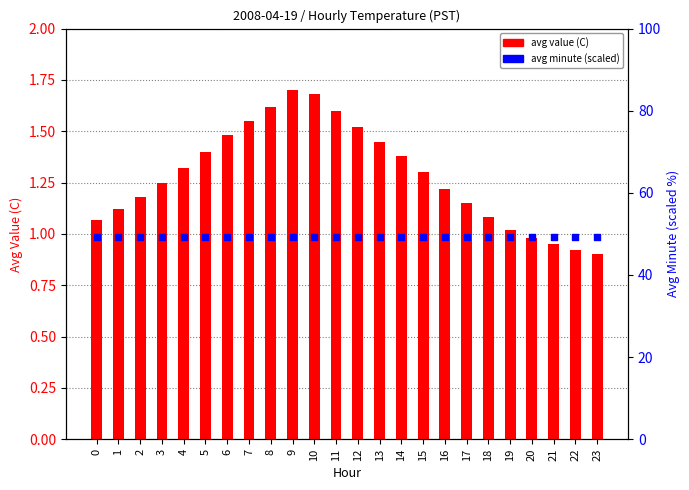

Which series contains the lowest Y value?

avg value